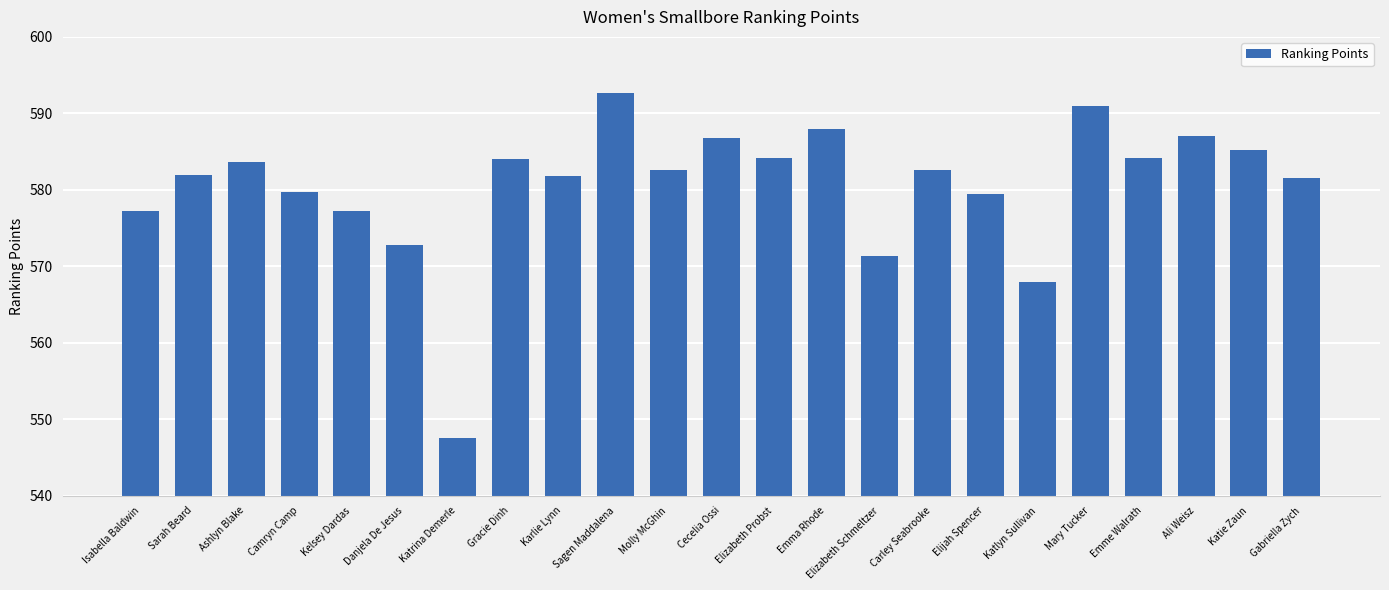

What is the maximum value shown in the chart?

592.6